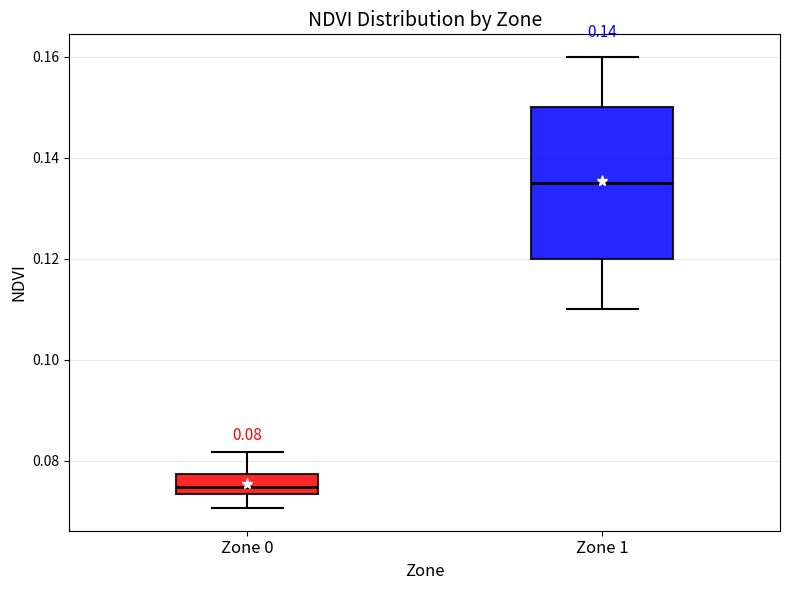

Comparing the boxes themselves (not the whiskers), which one is the tallest?

Zone 1